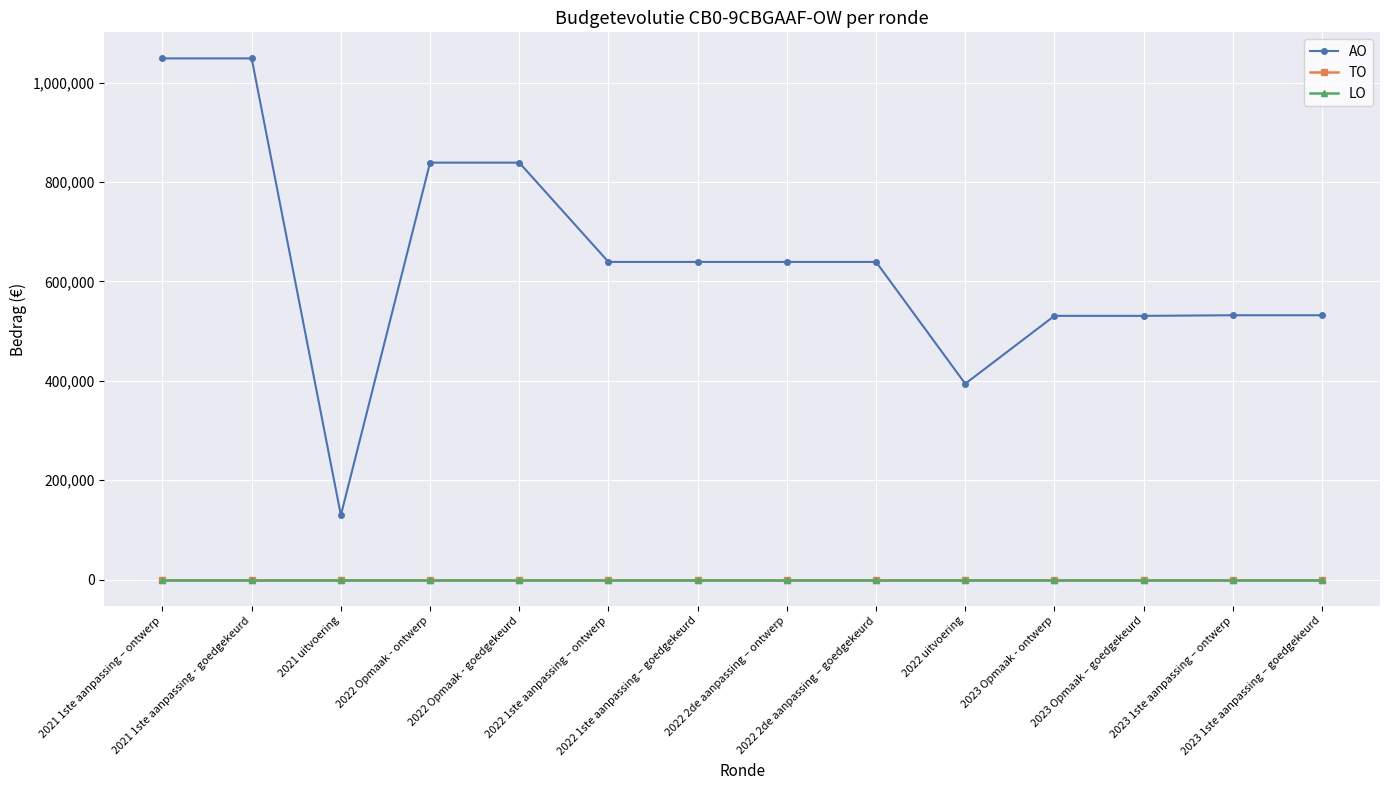

Reading left to right, list all the values displayed in this chart.

AO: 2021 1ste aanpassing – ontwerp=1048837	2021 1ste aanpassing - goedgekeurd=1048837	2021 uitvoering=129728	2022 Opmaak - ontwerp=839070	2022 Opmaak - goedgekeurd=839070	2022 1ste aanpassing – ontwerp=639300	2022 1ste aanpassing – goedgekeurd=639300	2022 2de aanpassing – ontwerp=639300	2022 2de aanpassing – goedgekeurd=639300	2022 uitvoering=394129	2023 Opmaak - ontwerp=530758	2023 Opmaak – goedgekeurd=530758	2023 1ste aanpassing – ontwerp=531970	2023 1ste aanpassing – goedgekeurd=531970
TO: 2021 1ste aanpassing – ontwerp=0	2021 1ste aanpassing - goedgekeurd=0	2021 uitvoering=0	2022 Opmaak - ontwerp=0	2022 Opmaak - goedgekeurd=0	2022 1ste aanpassing – ontwerp=0	2022 1ste aanpassing – goedgekeurd=0	2022 2de aanpassing – ontwerp=0	2022 2de aanpassing – goedgekeurd=0	2022 uitvoering=0	2023 Opmaak - ontwerp=0	2023 Opmaak – goedgekeurd=0	2023 1ste aanpassing – ontwerp=0	2023 1ste aanpassing – goedgekeurd=0
LO: 2021 1ste aanpassing – ontwerp=0	2021 1ste aanpassing - goedgekeurd=0	2021 uitvoering=0	2022 Opmaak - ontwerp=0	2022 Opmaak - goedgekeurd=0	2022 1ste aanpassing – ontwerp=0	2022 1ste aanpassing – goedgekeurd=0	2022 2de aanpassing – ontwerp=0	2022 2de aanpassing – goedgekeurd=0	2022 uitvoering=0	2023 Opmaak - ontwerp=0	2023 Opmaak – goedgekeurd=0	2023 1ste aanpassing – ontwerp=0	2023 1ste aanpassing – goedgekeurd=0